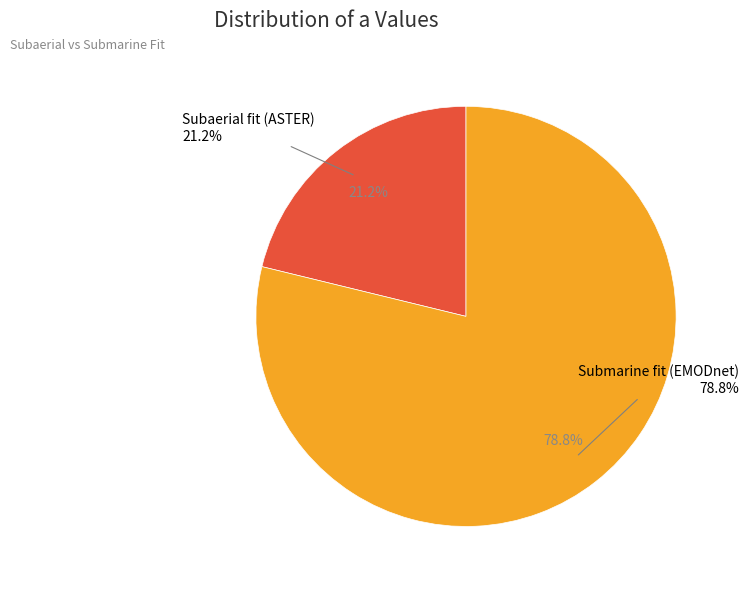

Do Submarine fit (EMODnet) and Subaerial fit (ASTER) together represent more than half of the pie?

Yes